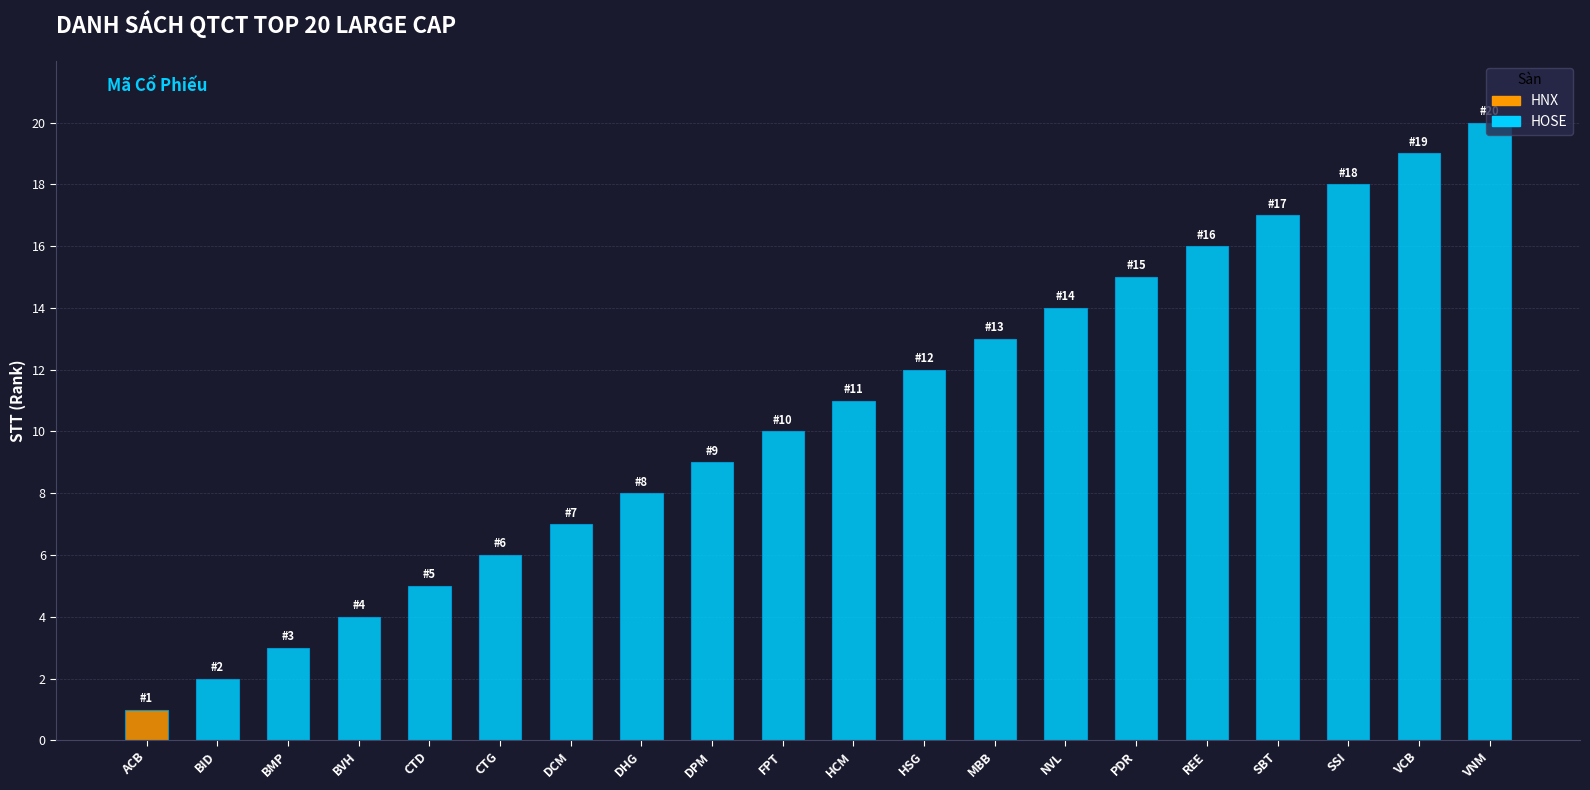

What is the smallest value displayed?

1